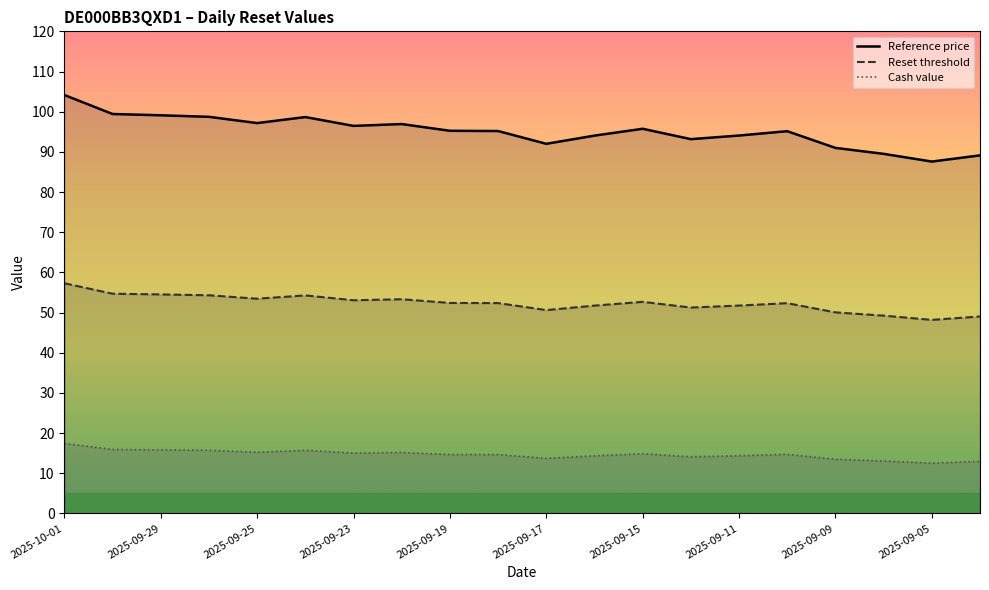

What is the approximate value of Cash value at 17?

13.0